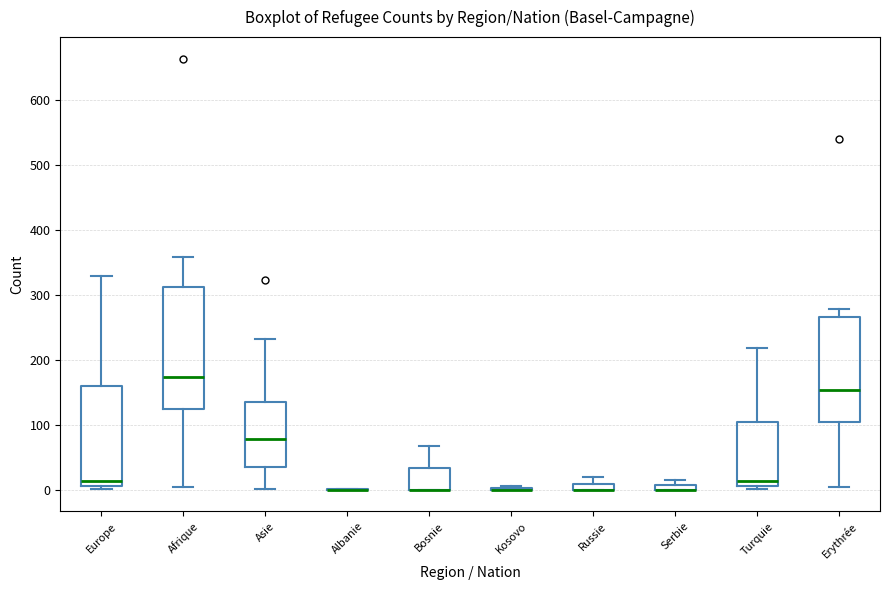

Comparing the boxes themselves (not the whiskers), which one is the tallest?

Afrique